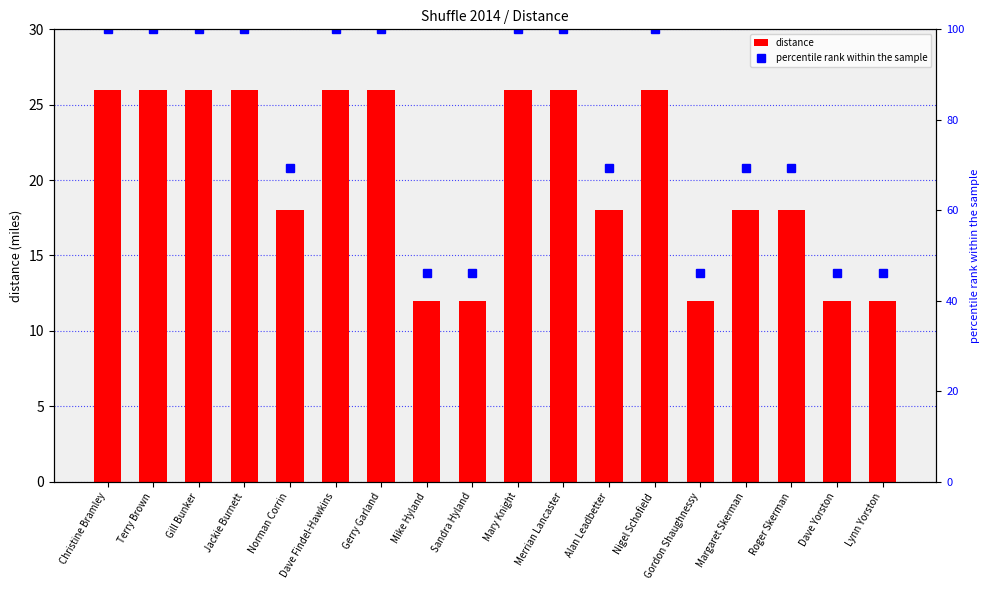

What is the average value of the distance series?

20.3